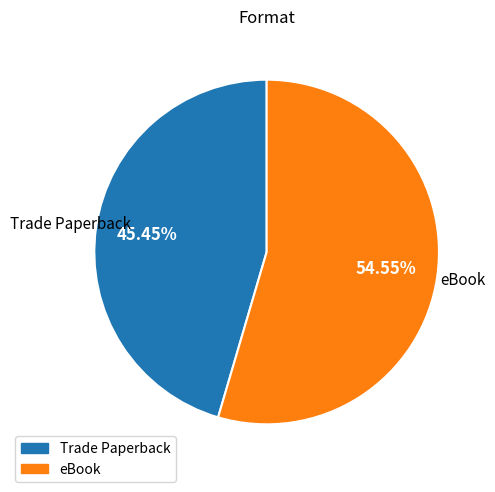

Approximately how many times larger is the value at eBook compared to Trade Paperback?

1.2